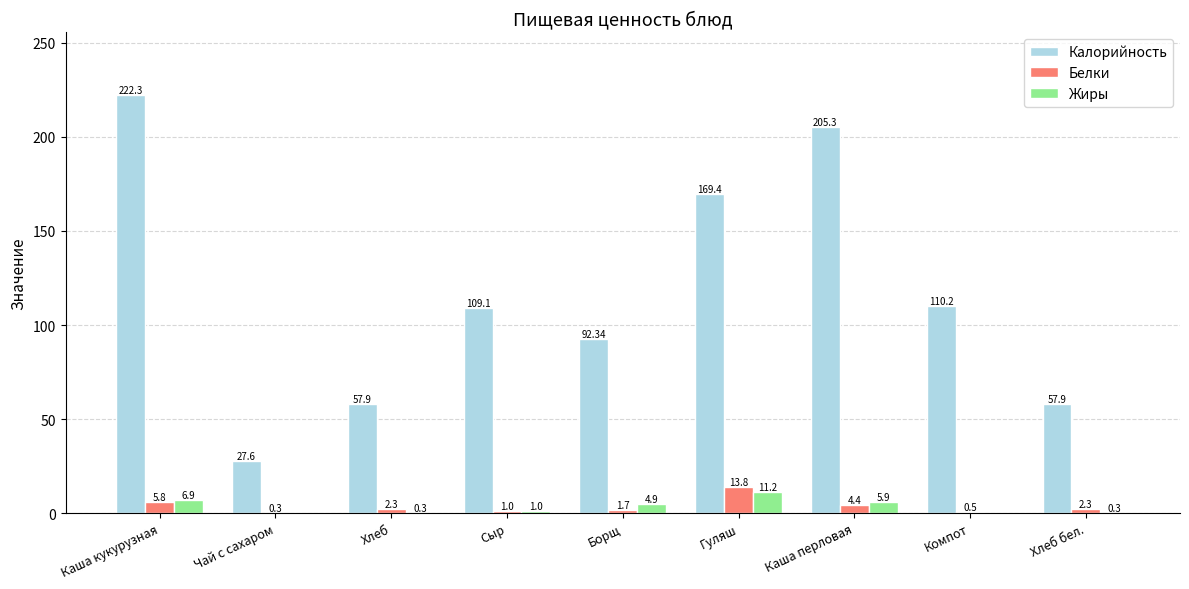

At which label does Калорийность reach its peak?

Каша кукурузная